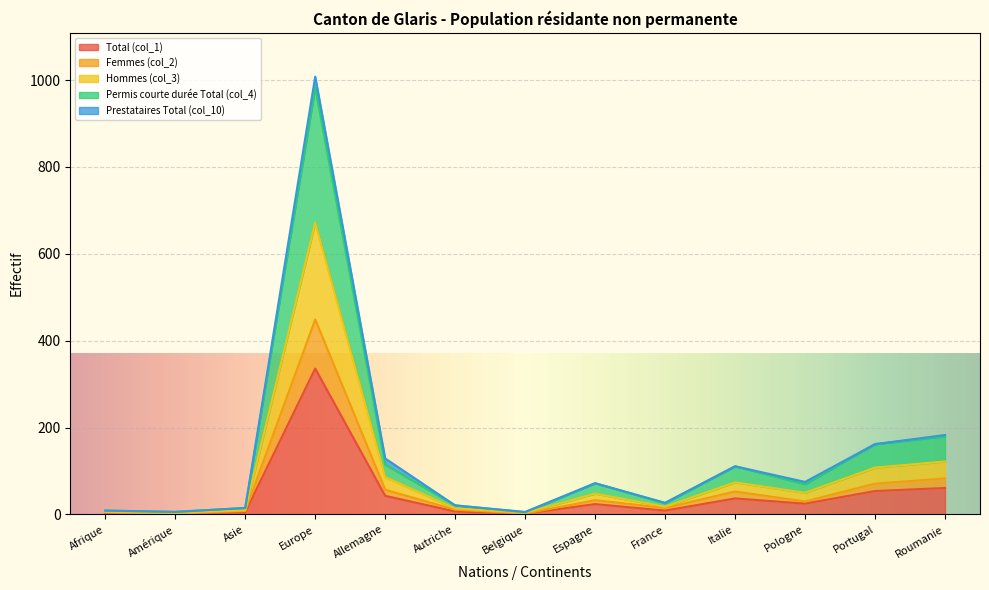

How many values in the Femmes (col_2) series are below 30?

6